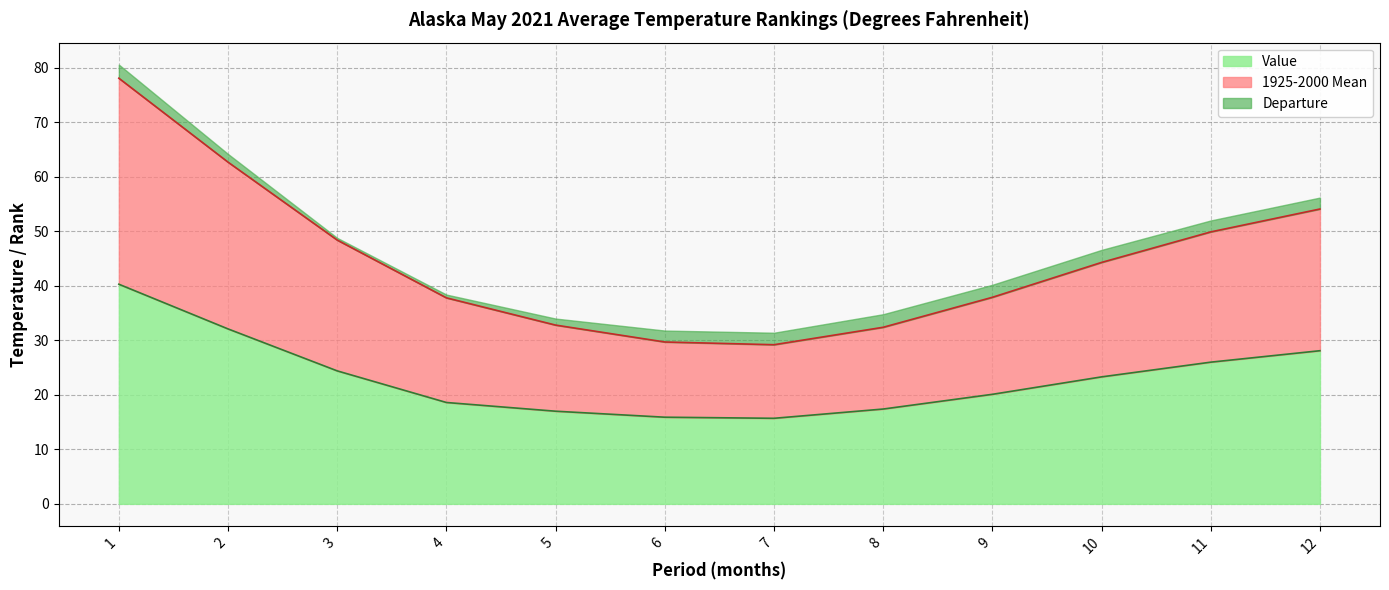

What is the maximum value for Value?

40.3